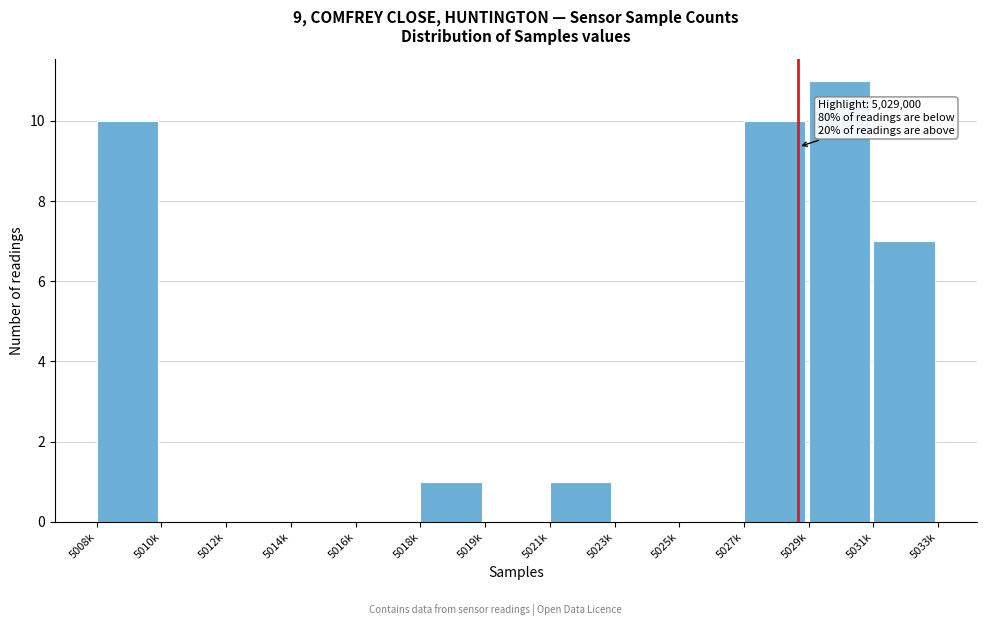

Reading left to right, what are all the values shown in this chart?

5008k=10	5010k=0	5012k=0	5014k=0	5016k=0	5018k=1	5019k=0	5021k=1	5023k=0	5025k=0	5027k=10	5029k=11	5031k=7